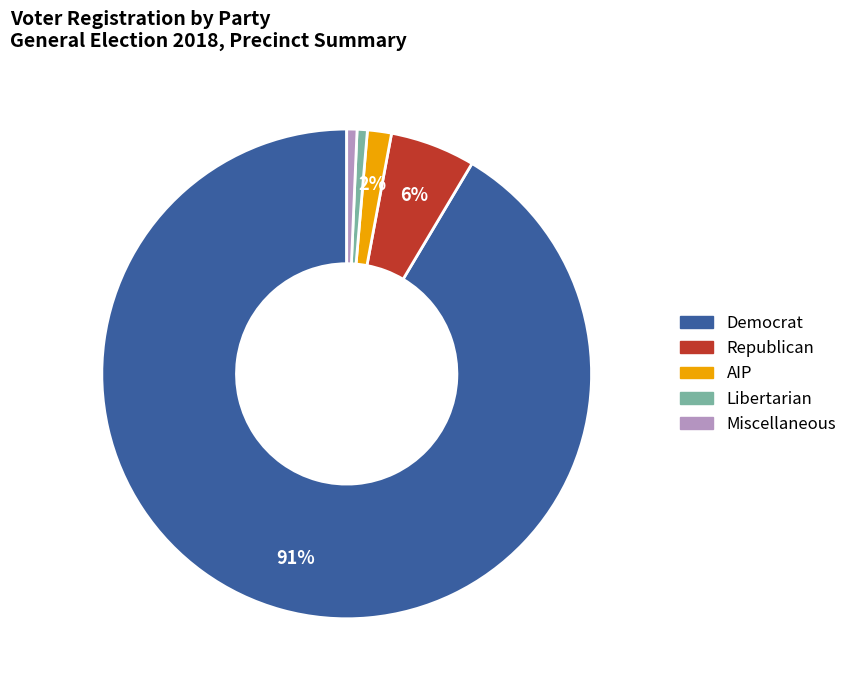

Is it true that Miscellaneous is 8% of the pie?

False